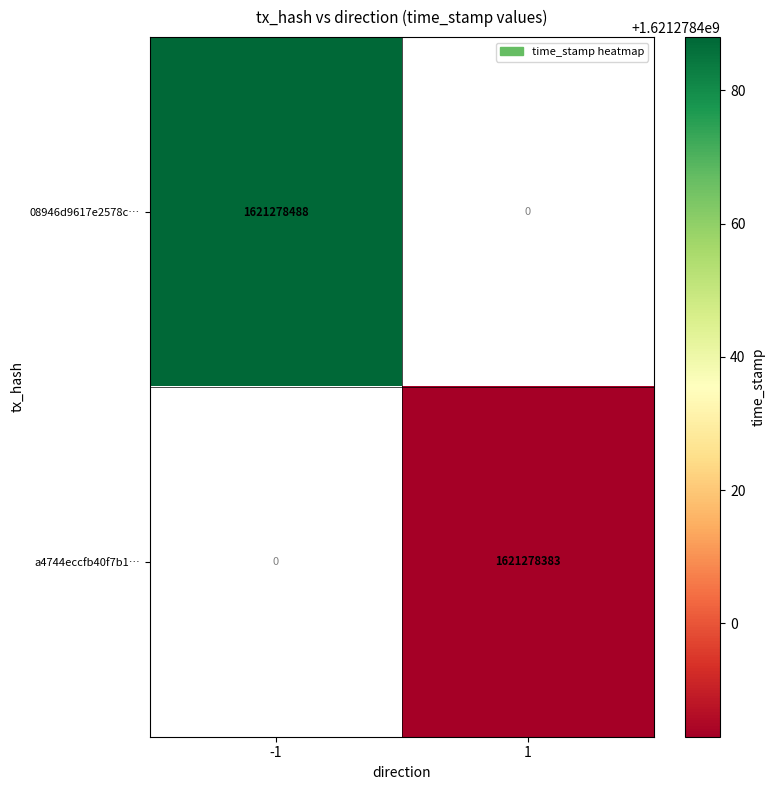

Is it true that 08946d9617e2578c26c688a1985e755d566786f equals 608259093 at 1?

False